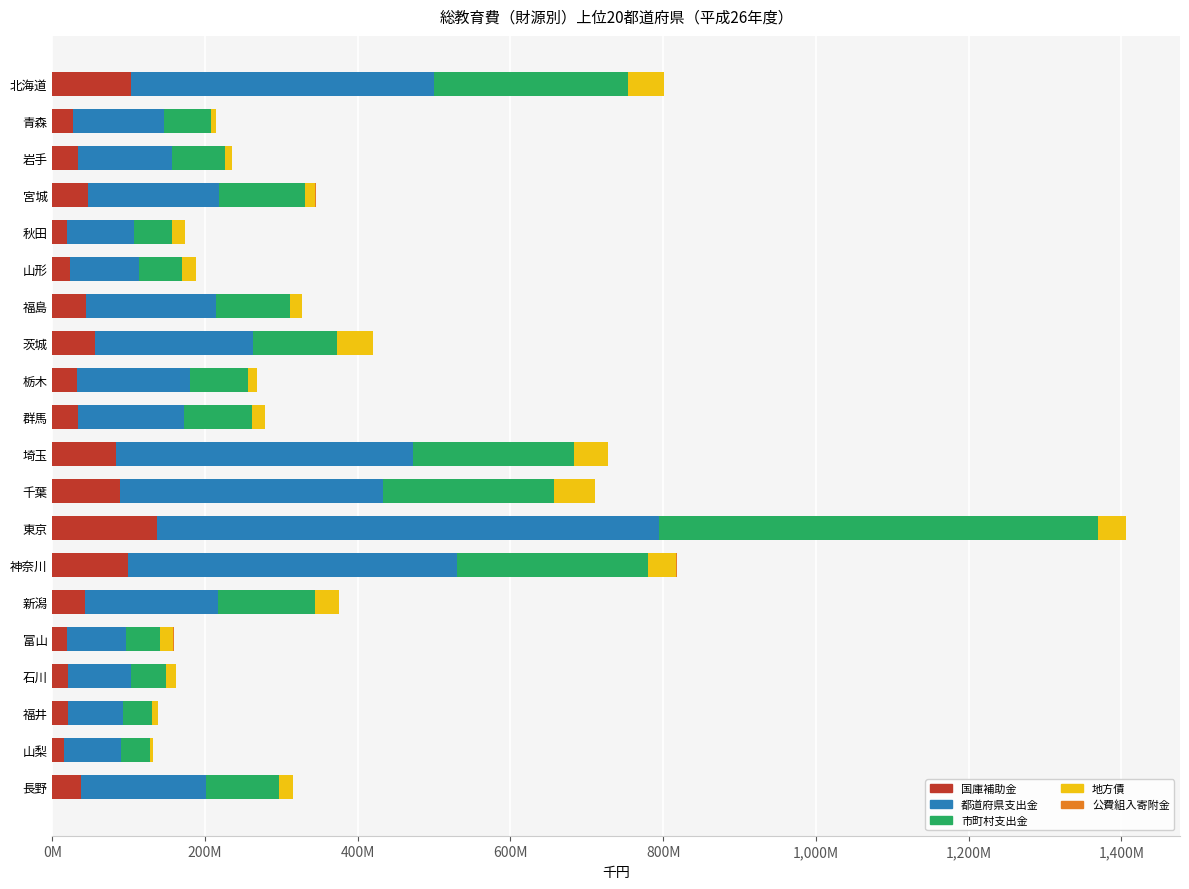

Reading right to left, transcribe all the data shown in this chart.

国庫補助金: 37302670	14599919	21106451	20908043	19382626	42190201	99071609	137471204	89228973	82849976	33135871	32861414	55873963	44691685	23297572	19568950	46343140	32939740	27426595	102395545
都道府県支出金: 163261415	75680306	71785604	81963388	77002632	174546558	430239575	656848527	343600369	389672568	138685776	146958334	206504822	169204987	89533196	87455613	172143714	123291237	119040263	397585318
市町村支出金: 96053581	37690131	37820134	46060076	44887205	126880613	250972812	575242780	224188445	210762467	89372509	76936226	110086153	96744091	57146385	49712609	113016928	69488284	61209638	254068587
地方債: 18360212	4377575	8058227	12351001	17327210	31144500	37040176	36850082	53786001	44014945	17845500	11657100	47221512	16457619	17848835	16580290	13115864	9235002	6562084	46513611
公費組入寄附金: 132362	97133	78820	60055	93642	1785	215845	106100	416236	142137	65274	108845	177439	67132	85609	84539	126728	586220	51500	424495